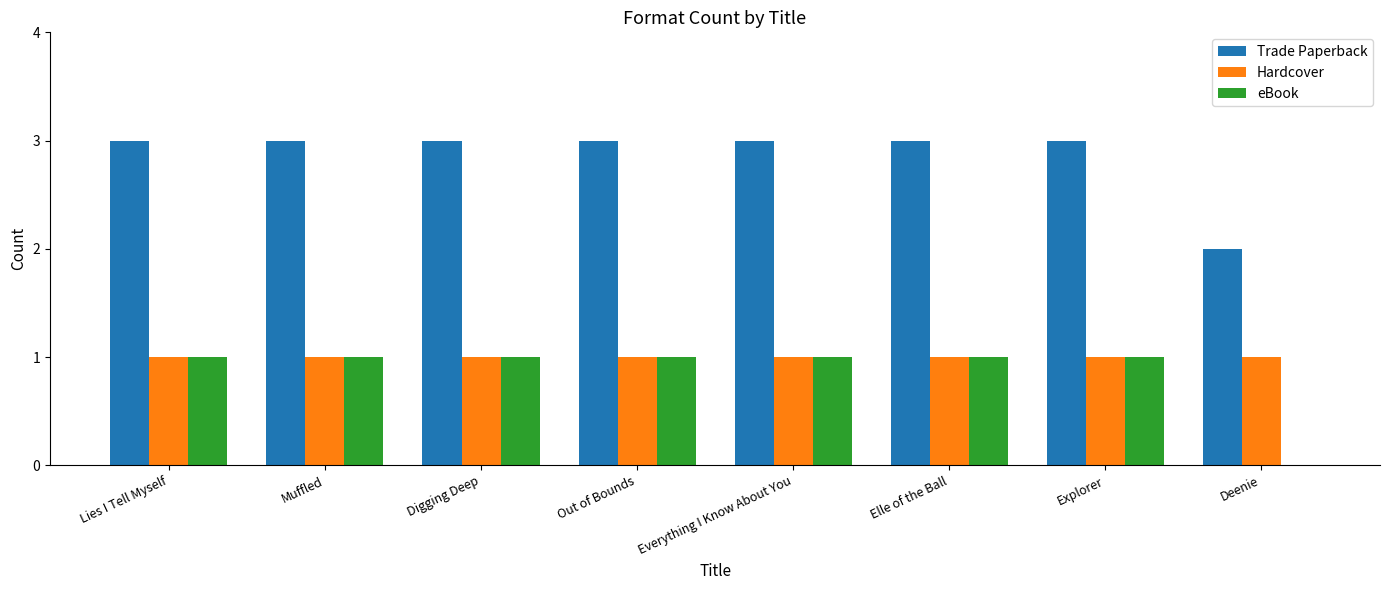

What is the spread (max minus min) of values at Lies I Tell Myself?

2